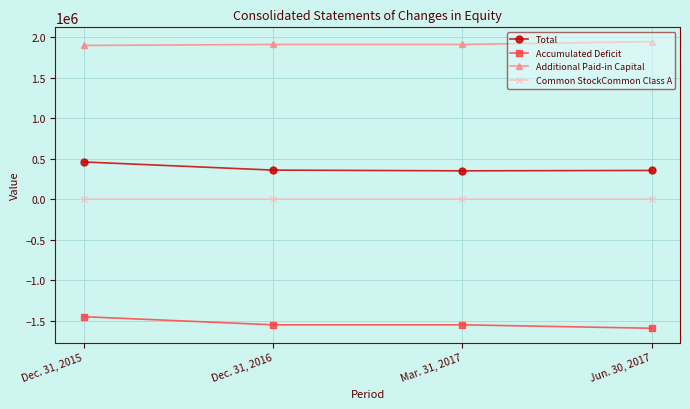

What is the minimum value for Accumulated Deficit?

-1593980